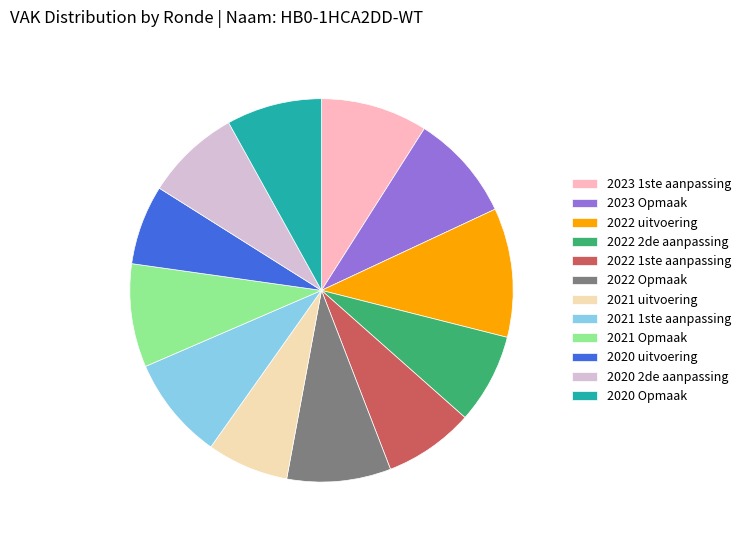

How many segments does this pie chart have?

12